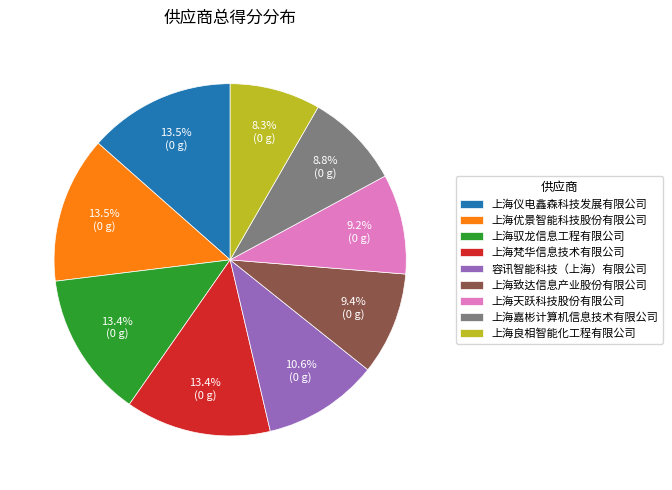

Approximately how many times larger is the value at 上海优景智能科技股份有限公司 compared to 上海致达信息产业股份有限公司?

1.4